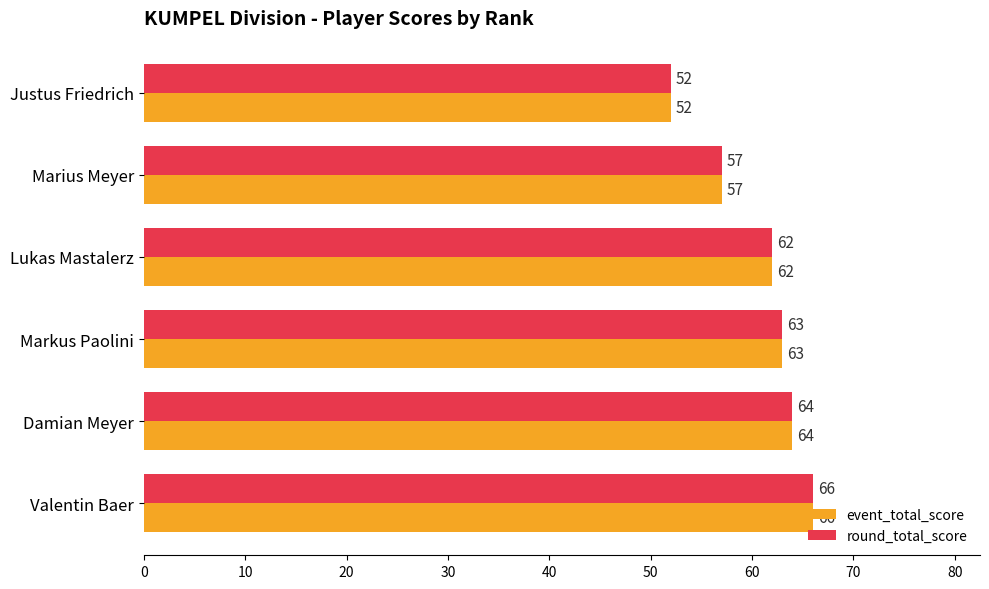

List the labels in order of round_total_score value, largest first.

Valentin Baer, Damian Meyer, Markus Paolini, Lukas Mastalerz, Marius Meyer, Justus Friedrich